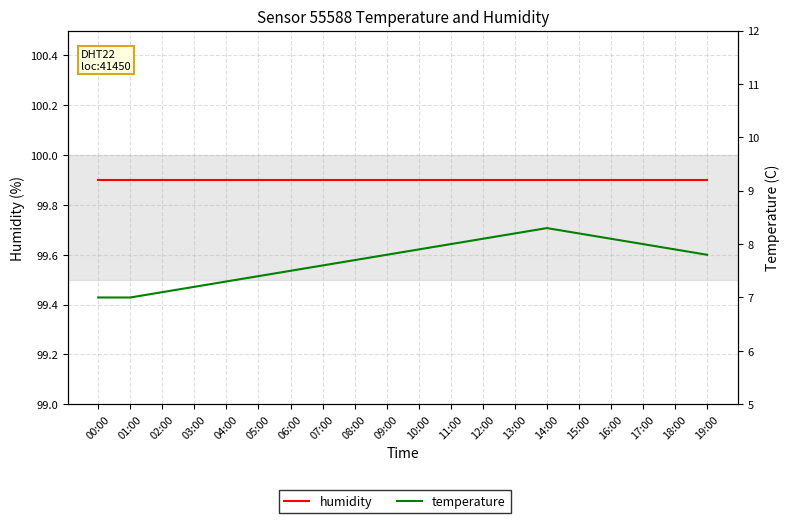

At which category is the sum across all series the highest?

14:00